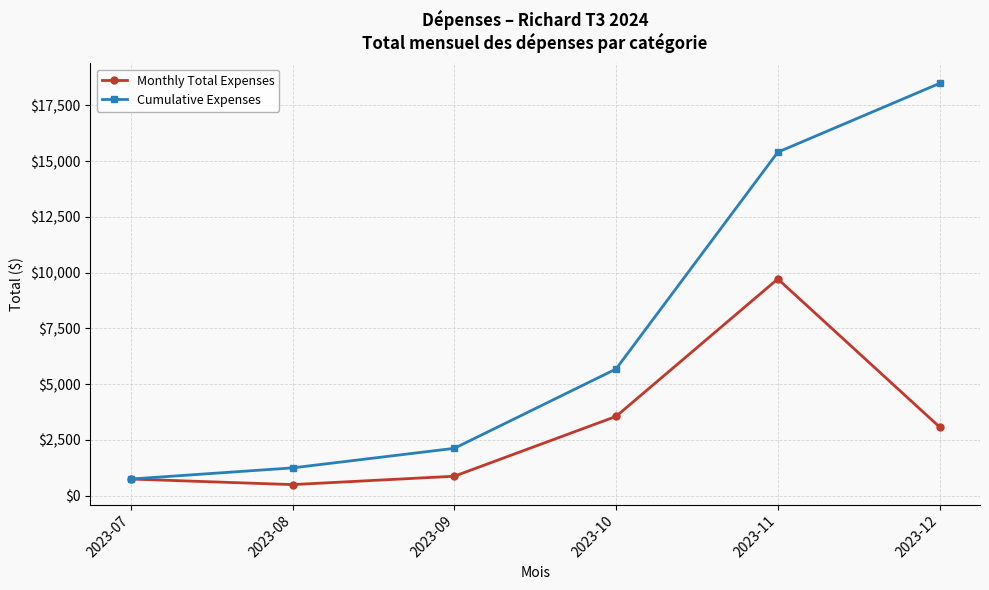

At which category is the sum across all series the highest?

2023-11